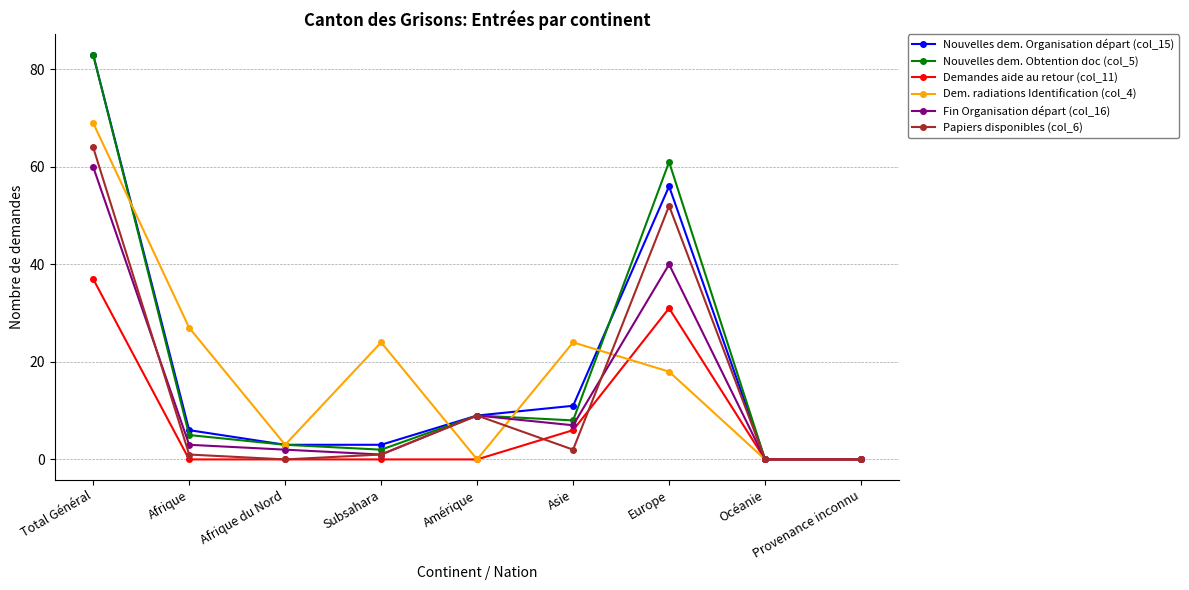

At which category is the sum across all series the highest?

Total Général